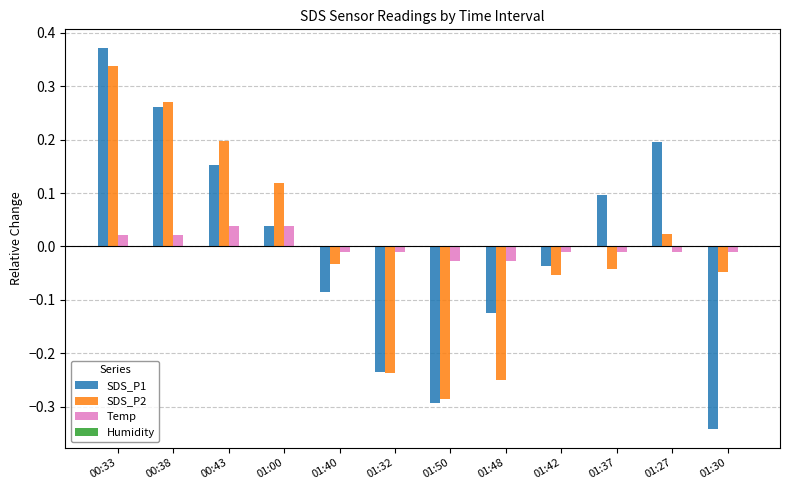

What is the sum of the SDS_P1 values at 01:40 and 01:50?

-0.4